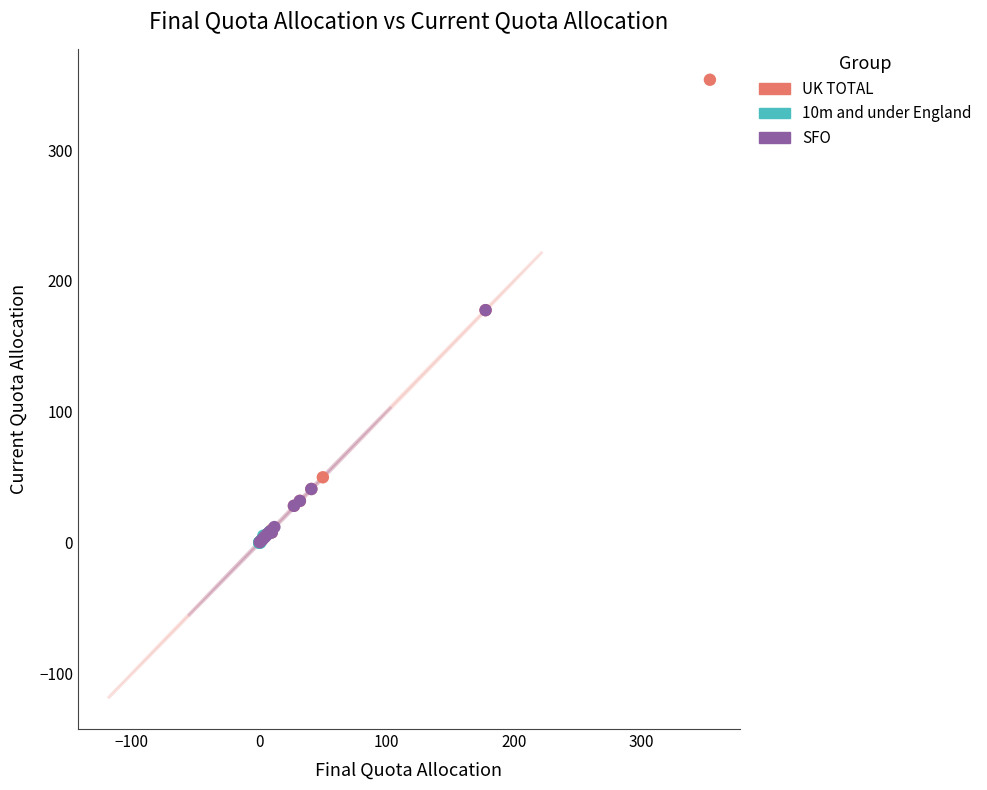

What are all the series names shown in the legend?

UK TOTAL, 10m and under England, SFO